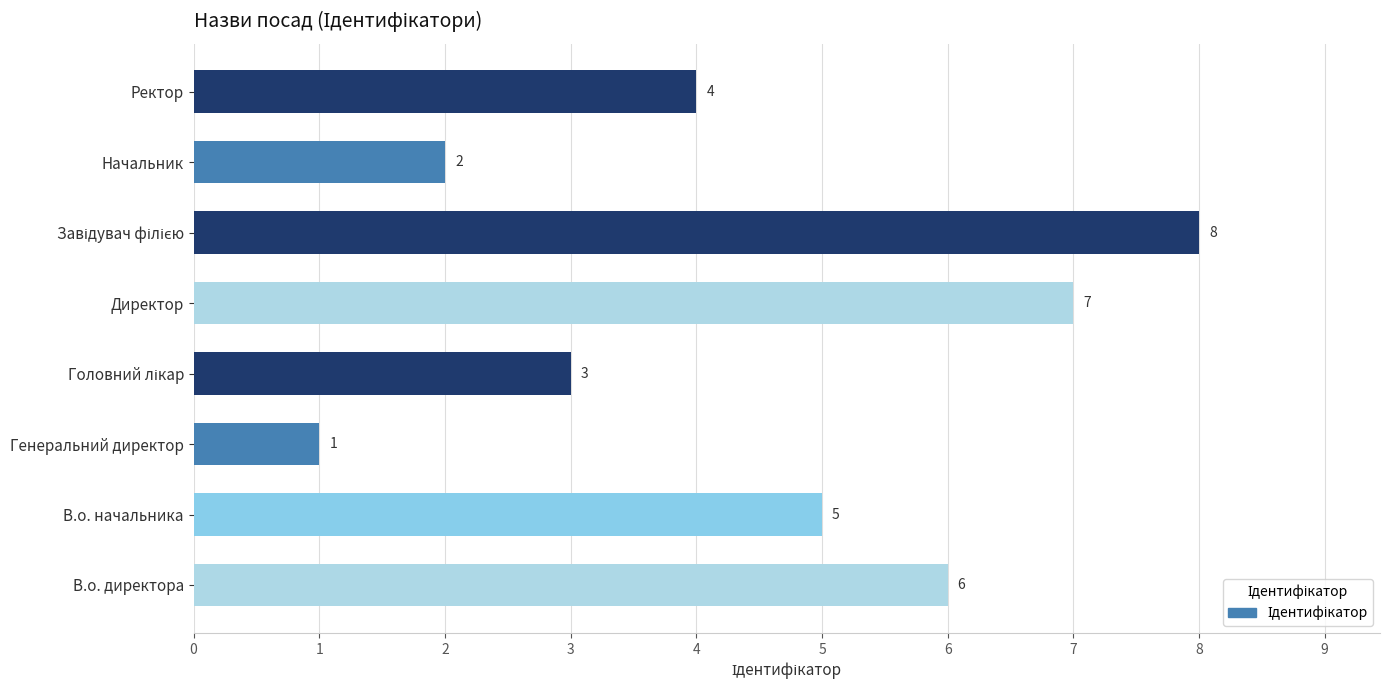

Does the chart contain stacked bars?

No